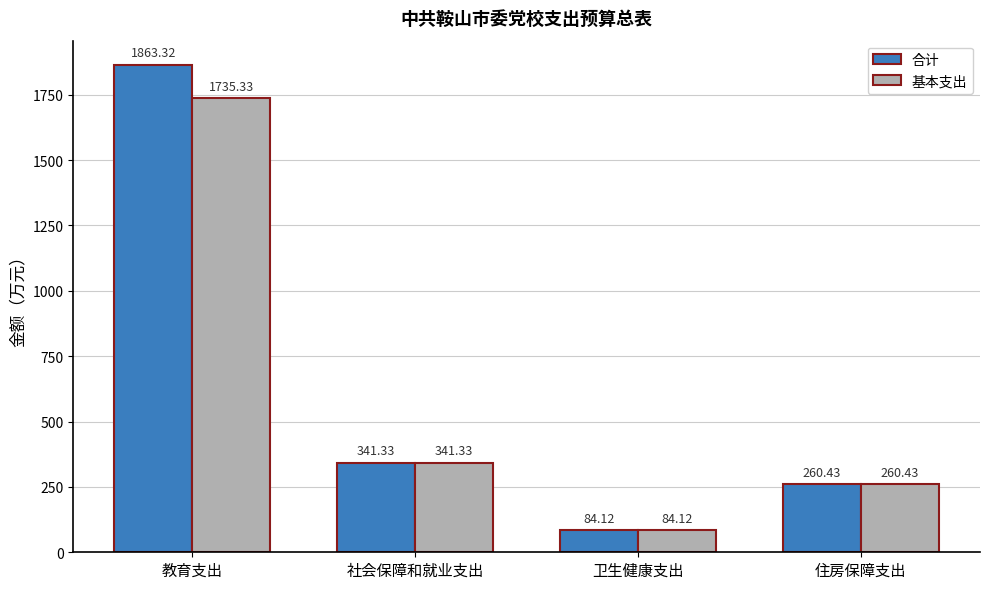

At which category does the chart reach its peak across all series?

教育支出